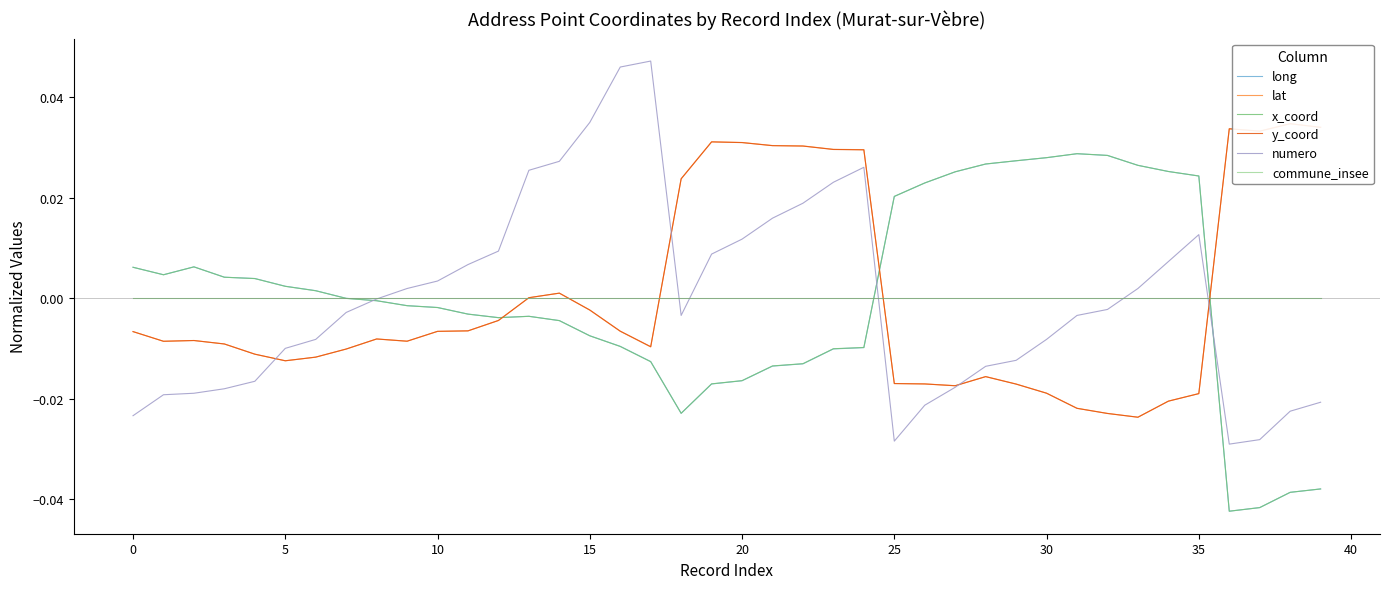

Between 33 and 35, which is larger?

33